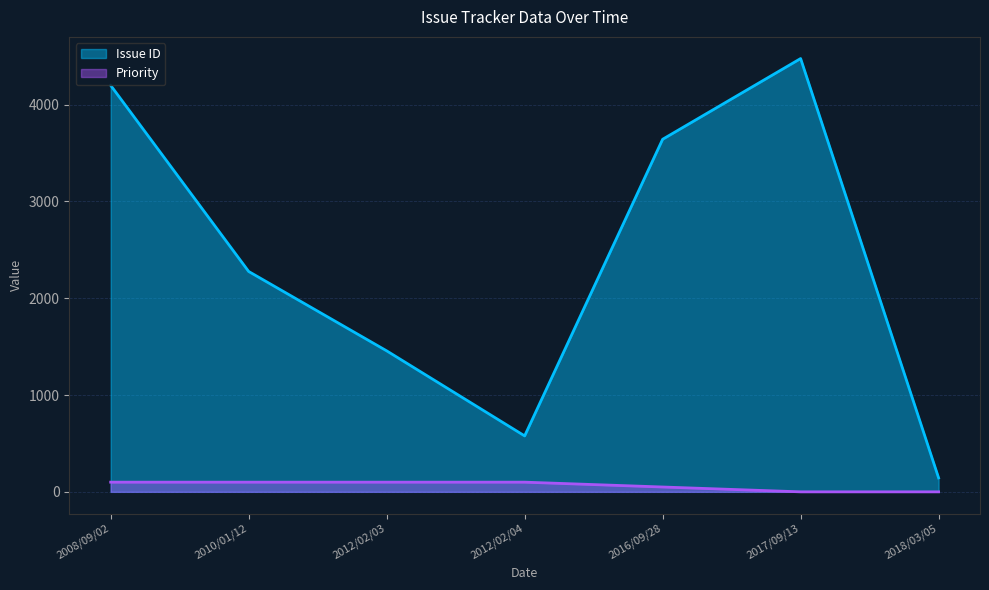

Which category has the lowest value in the Issue ID series?

2018/03/05